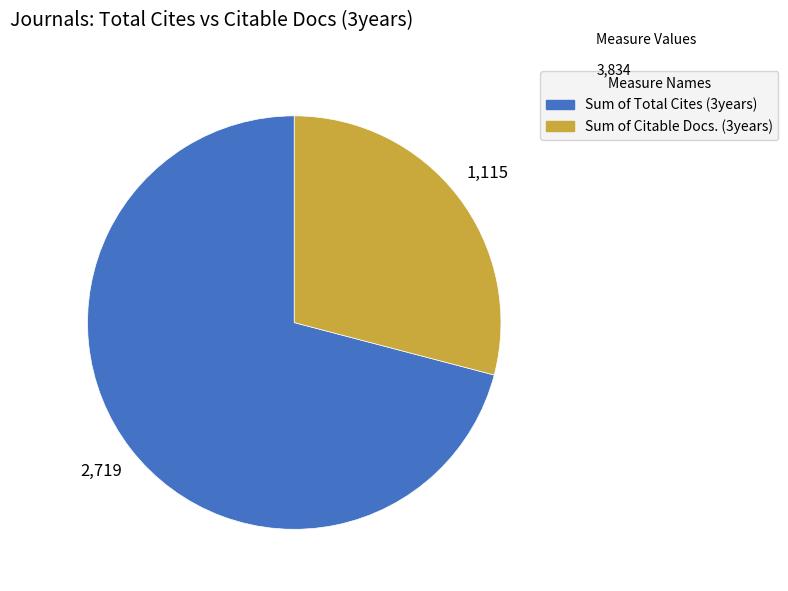

Does any single category account for the majority?

Yes